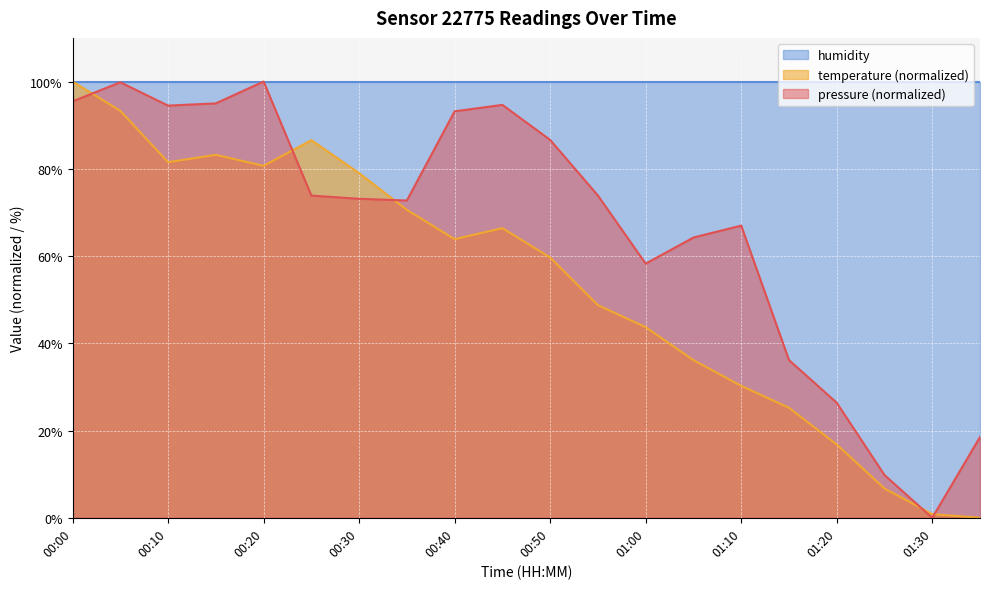

Which category has the highest value in the temperature (normalized) series?

00:00